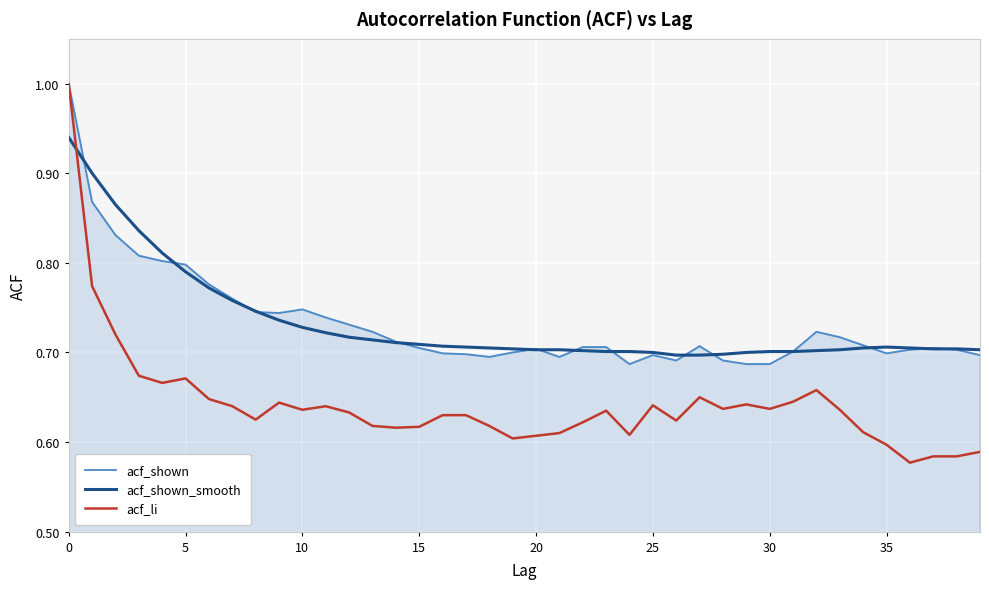

Which series has the largest range (max minus min)?

acf_li